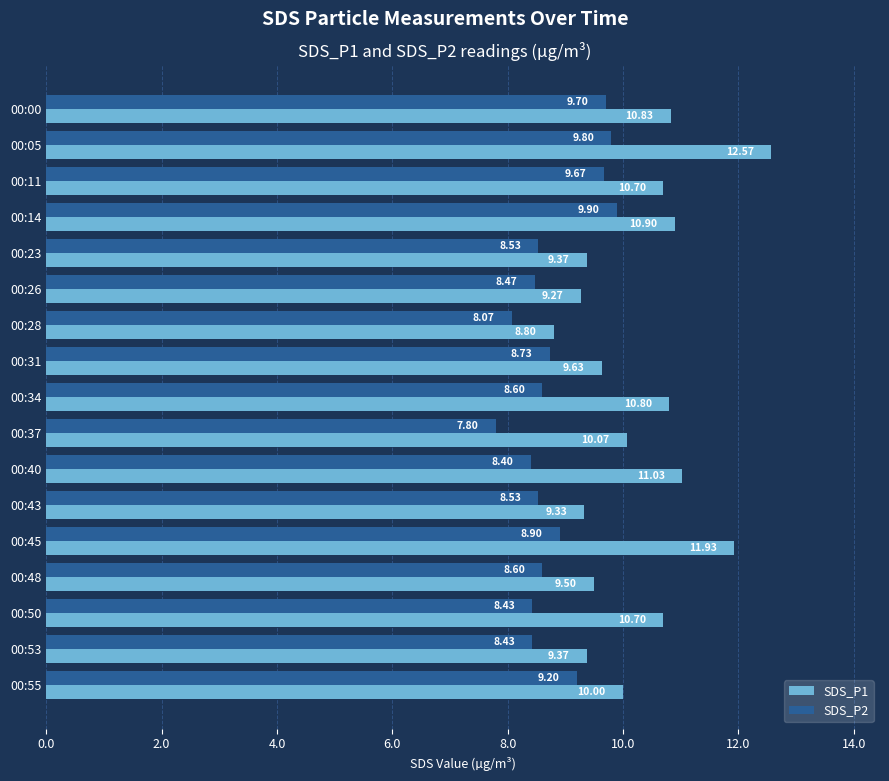

At which category is the sum across all series the highest?

00:05